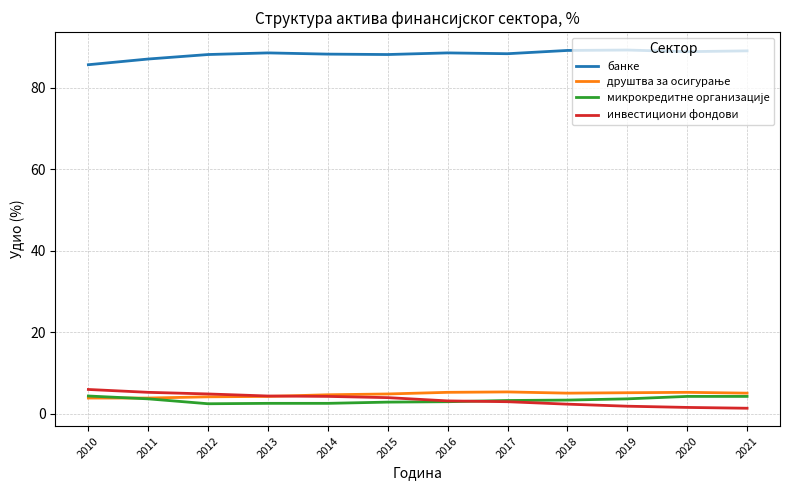

What is the sum of all банке values?

1058.4